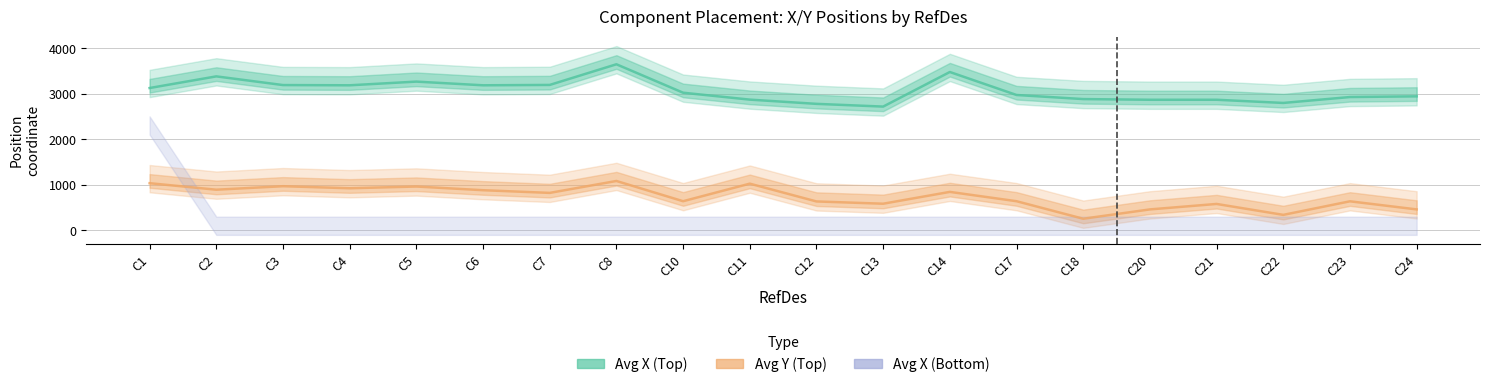

What is the greatest value displayed?

3650.0